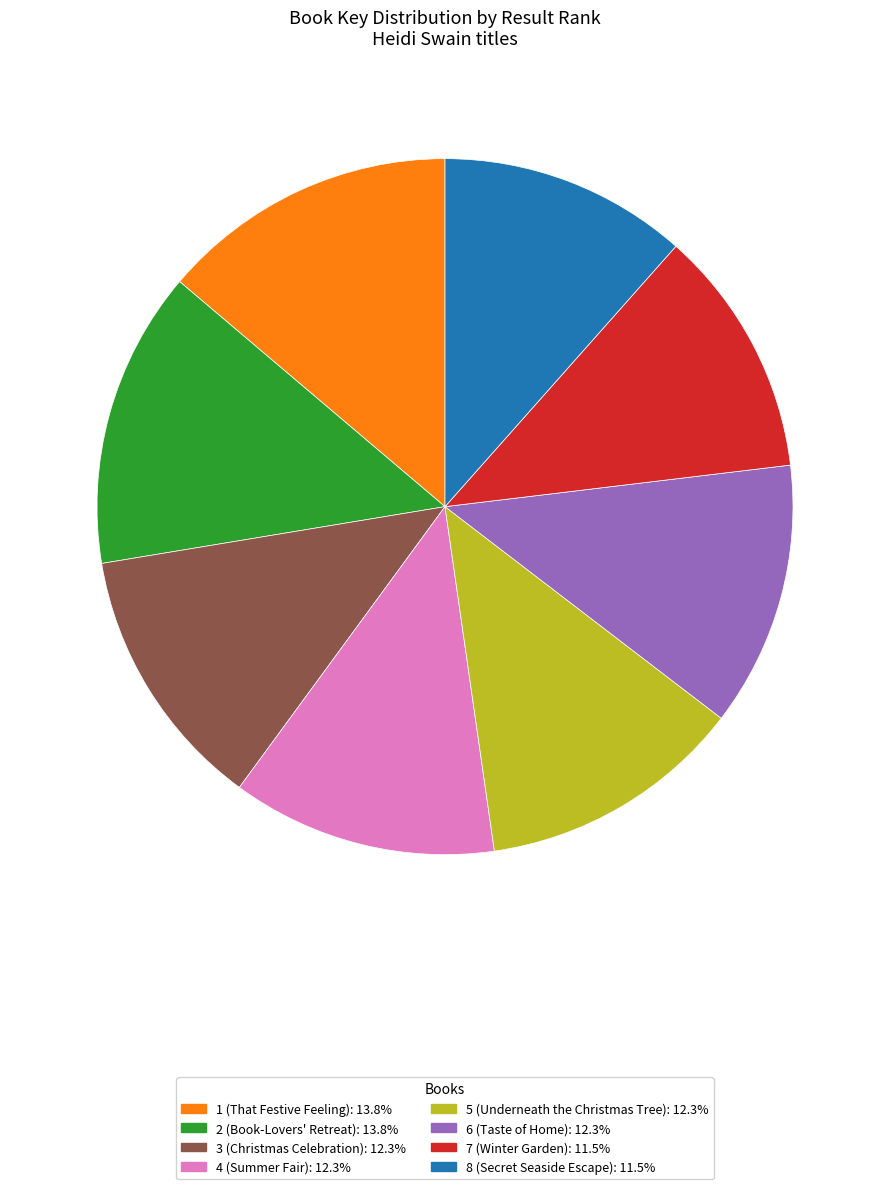

Is the sum of 5 (Underneath the Christmas Tree): 12.3% and 4 (Summer Fair): 12.3% greater than half?

No